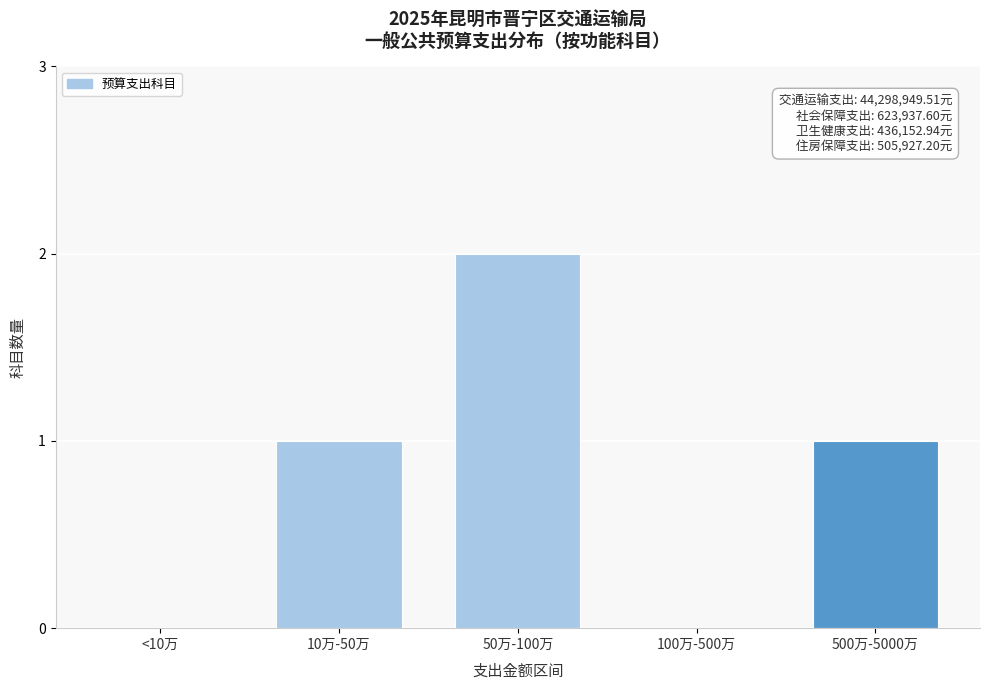

Reading right to left, what are all the values shown in this chart?

500万-5000万=1	100万-500万=0	50万-100万=2	10万-50万=1	<10万=0